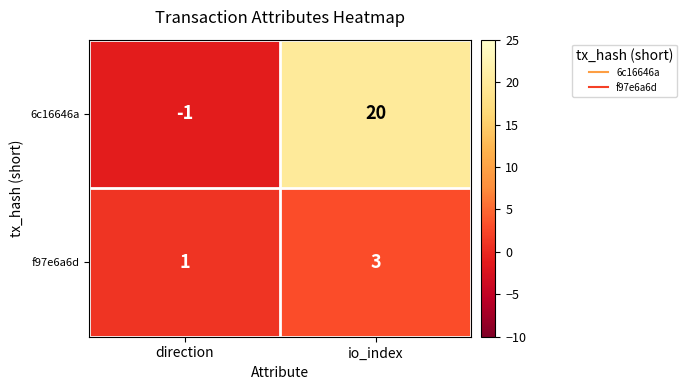

Which series has the largest total across all categories?

6c16646a